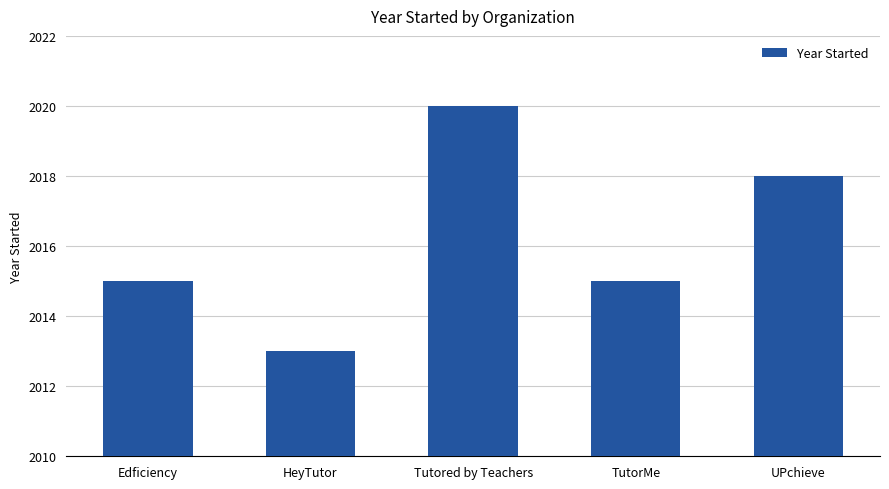

Which category has the lowest value across all series?

HeyTutor